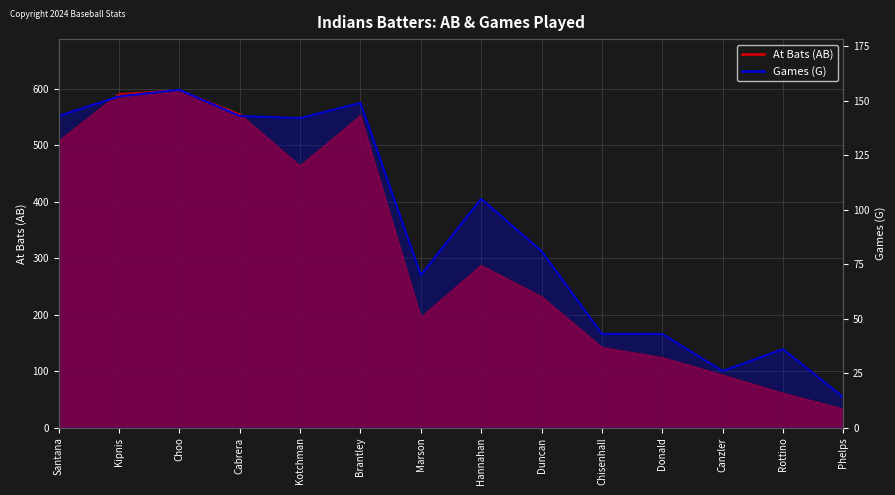

Which series has the largest total across all categories?

bAB